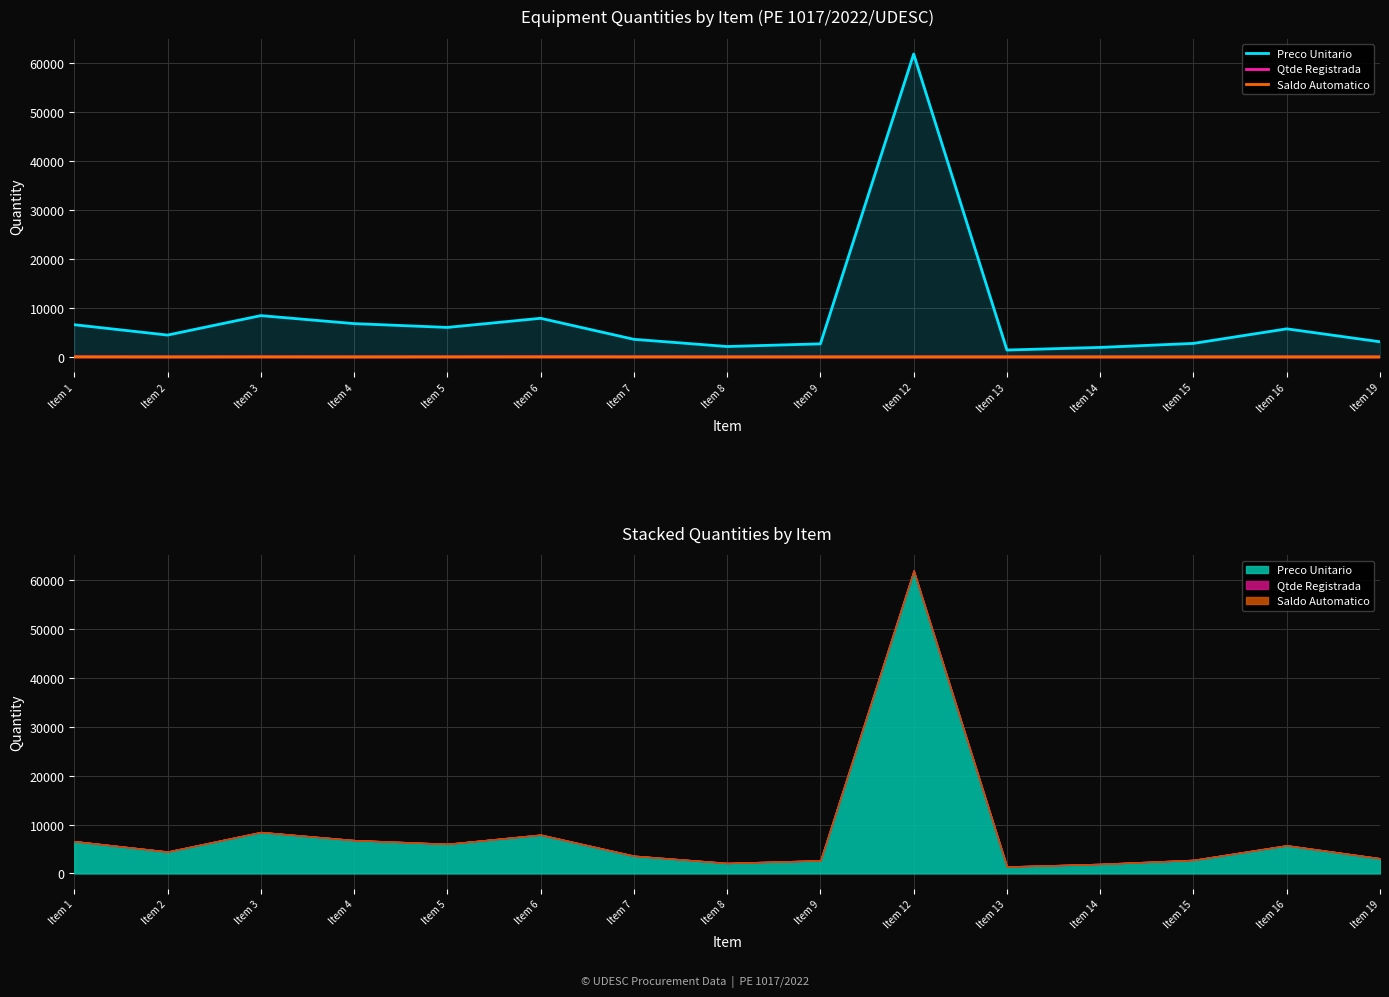

True or false: Preco Unitario and Saldo Automatico intersect in this chart.

False